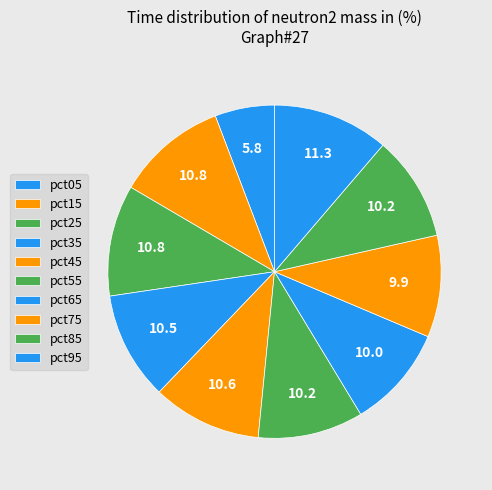

What percentage do pct45 and pct65 together represent?

20.6%